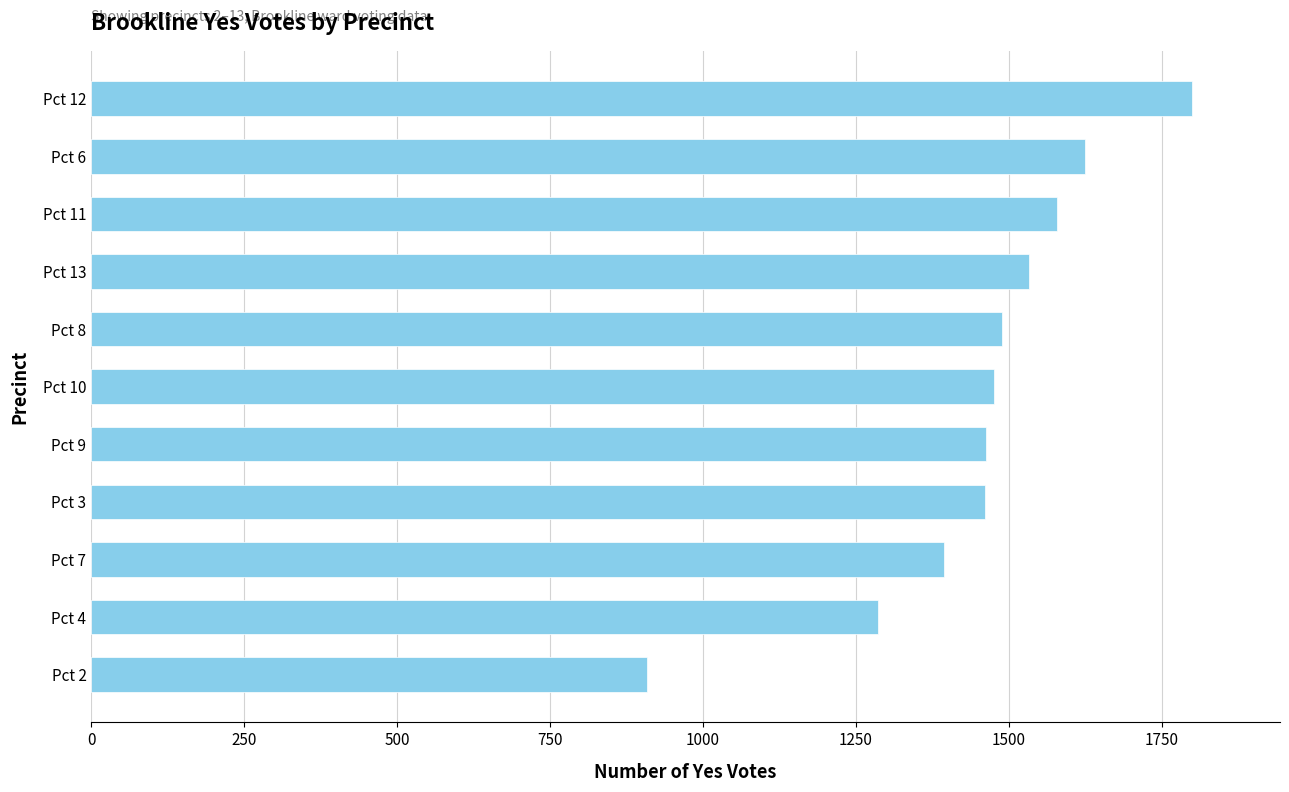

What is the average value?

1455